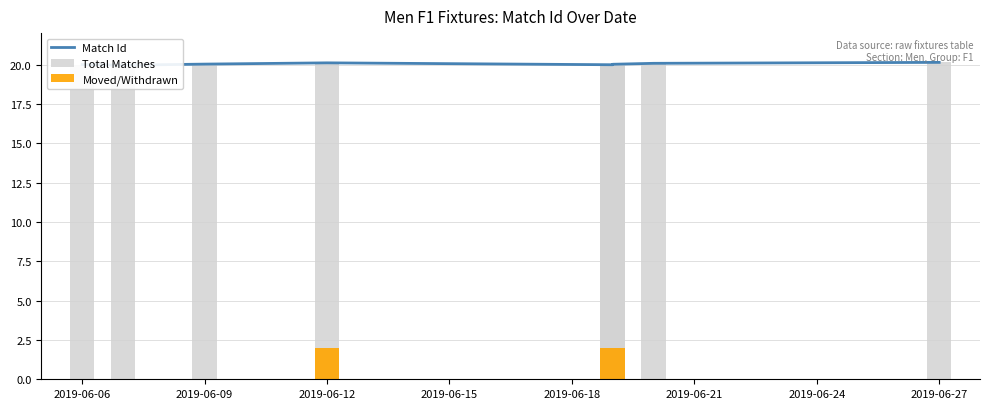

Is it true that the value at 2019-06-12 is 33.6?

False